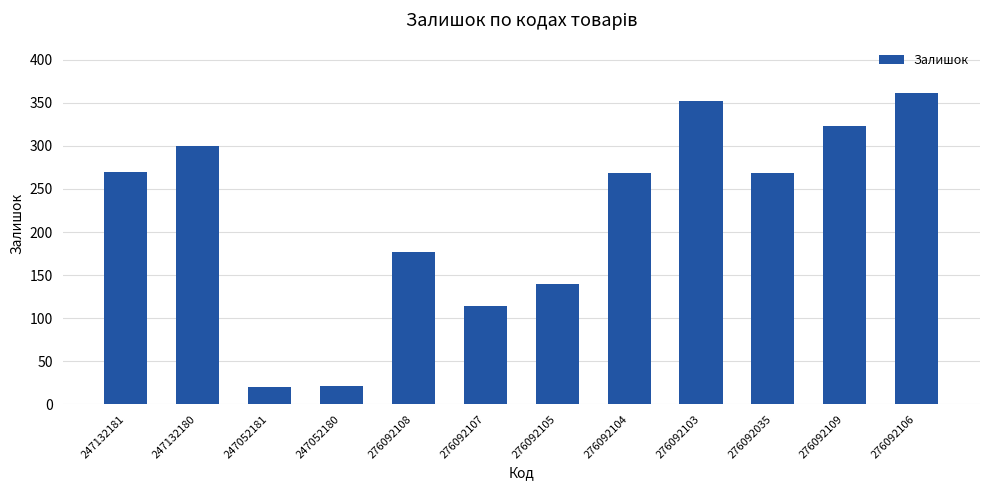

Count the number of data series in this chart.

1